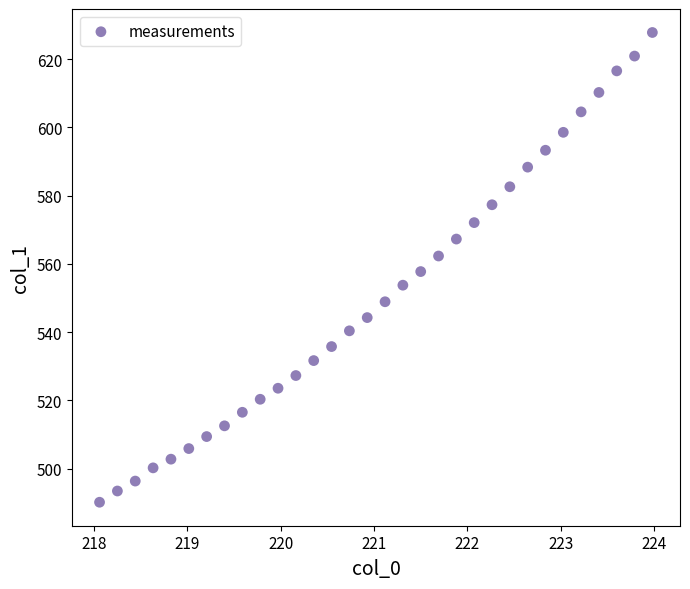

What is the range of Y values (max minus min)?

137.7